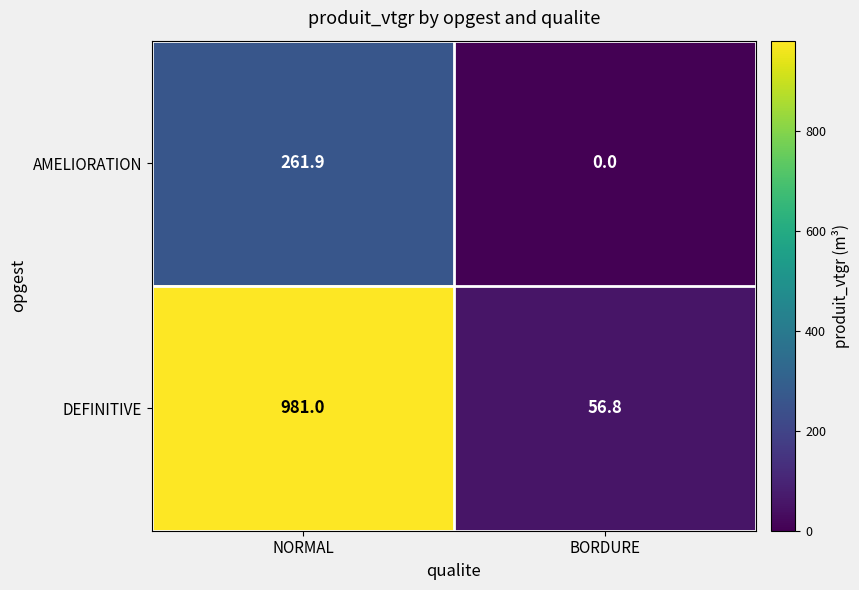

What is the difference between the DEFINITIVE values at NORMAL and BORDURE?

924.2